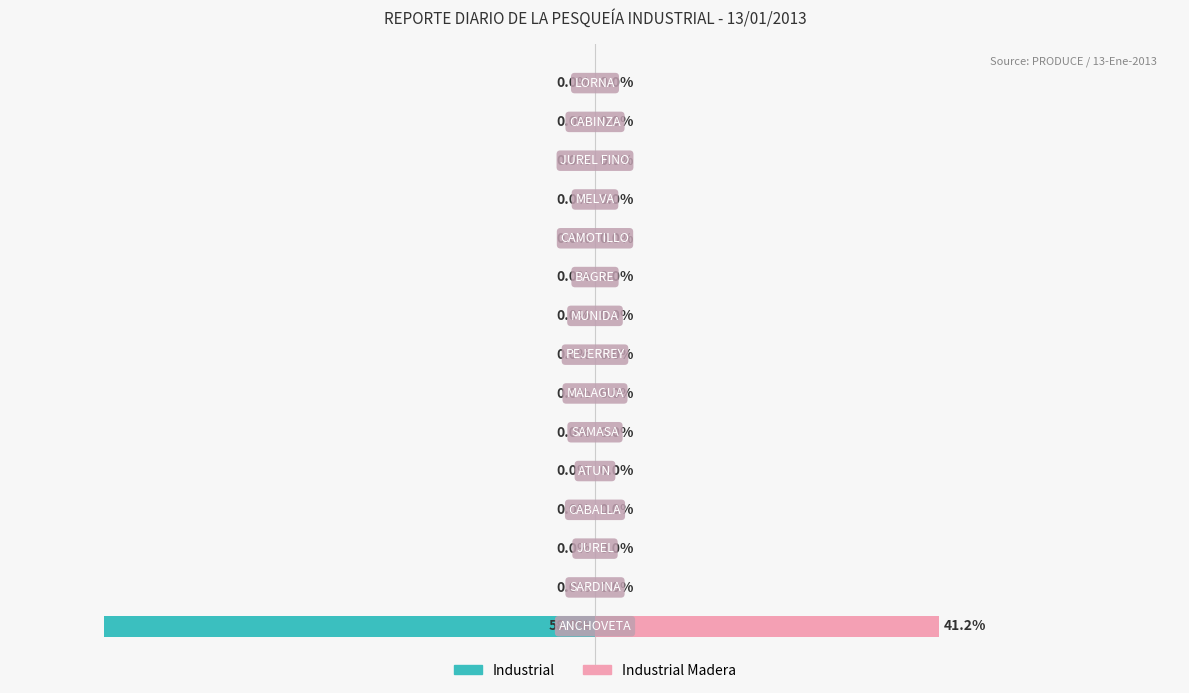

Reading right to left, list all the values displayed in this chart.

Industrial: 0.0	0.0	0.0	0.0	0.0	0.0	0.0	0.0	0.0	0.0	0.0	0.0	0.0	0.0	-58.8
Industrial Madera: 0.0	0.0	0.0	0.0	0.0	0.0	0.0	0.0	0.0	0.0	0.0	0.0	0.0	0.0	41.2